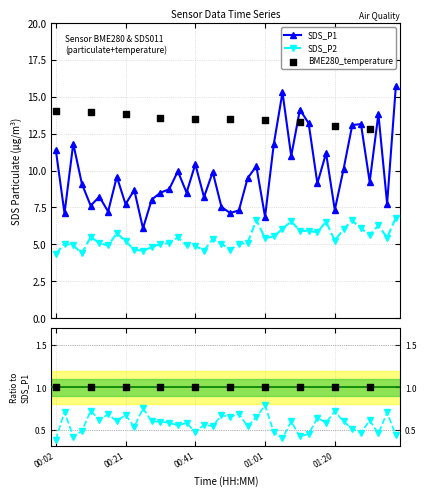

At which category is the sum across all series the highest?

01:38